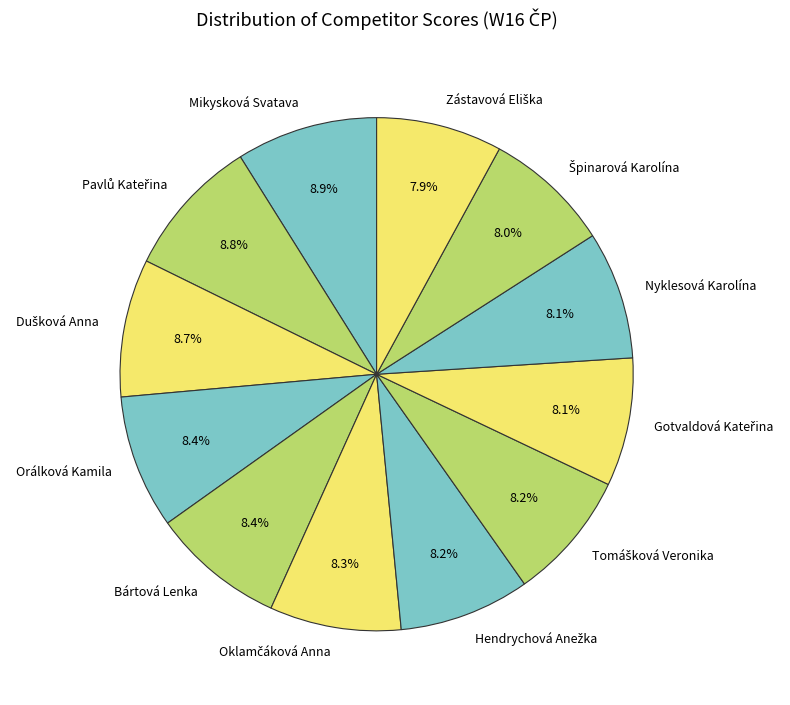

Is there any slice that represents more than half of the pie?

No